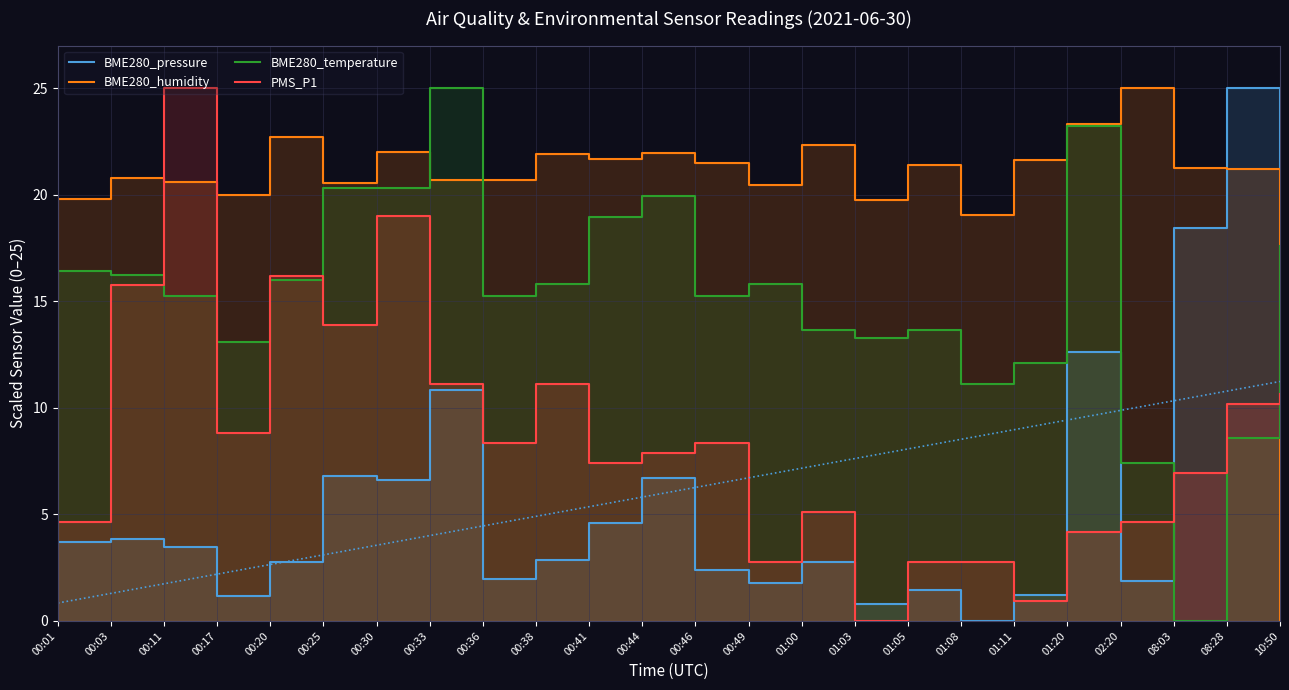

Is the value of BME280_pressure at 00:46 greater than the value of BME280_humidity at 01:03?

No